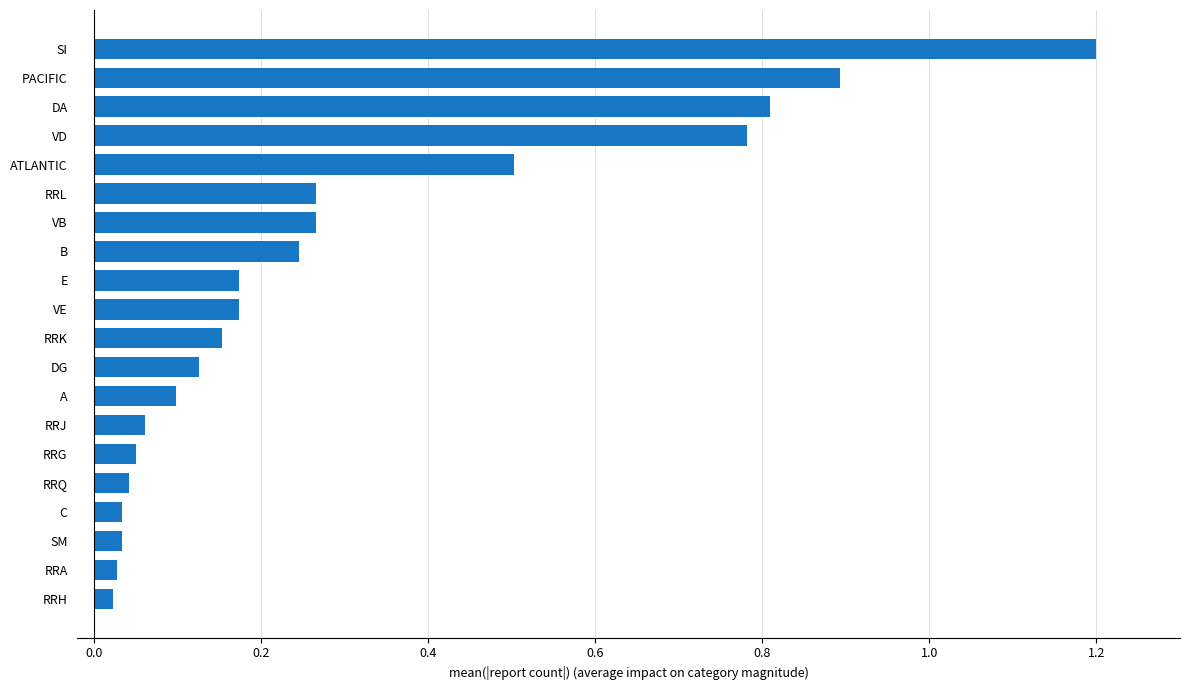

What is the difference between the second highest and minimum values?

0.9